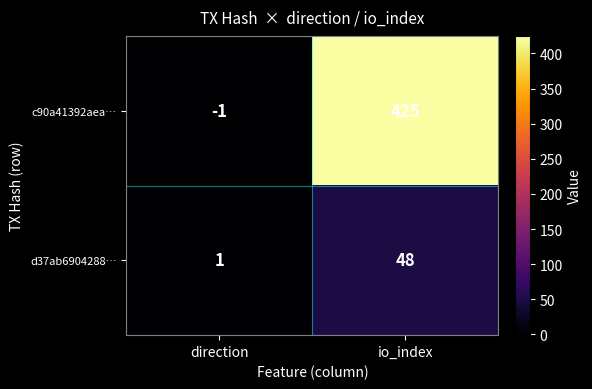

At which category does the chart reach its peak across all series?

io_index